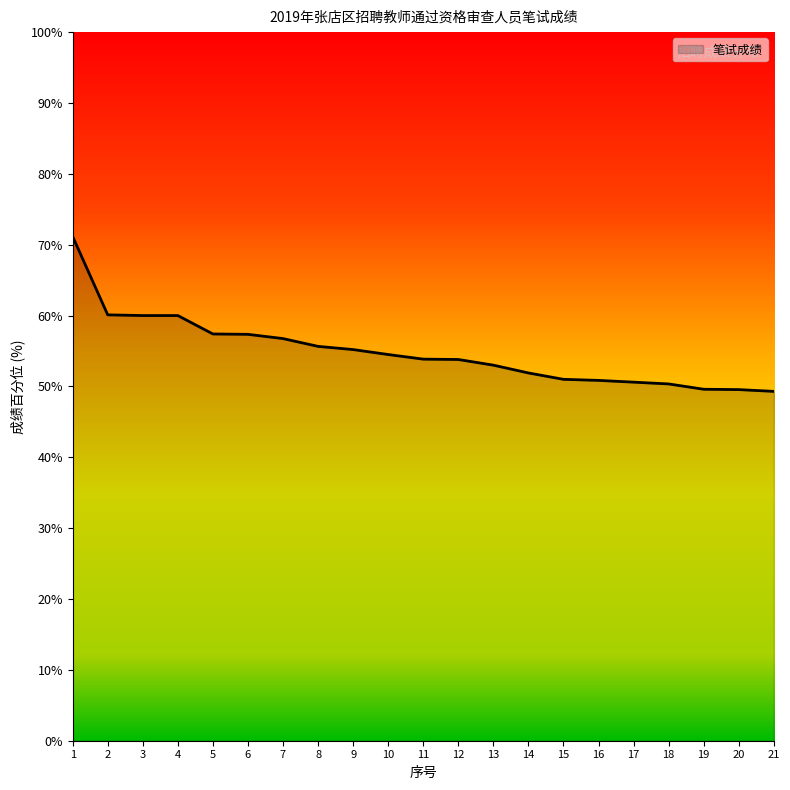

How many lines are shown in the chart?

1